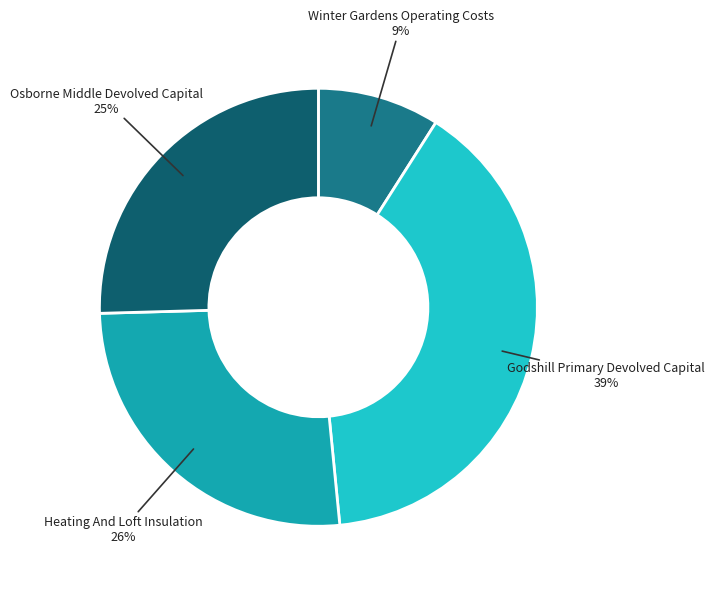

Is there a majority slice in this chart?

No